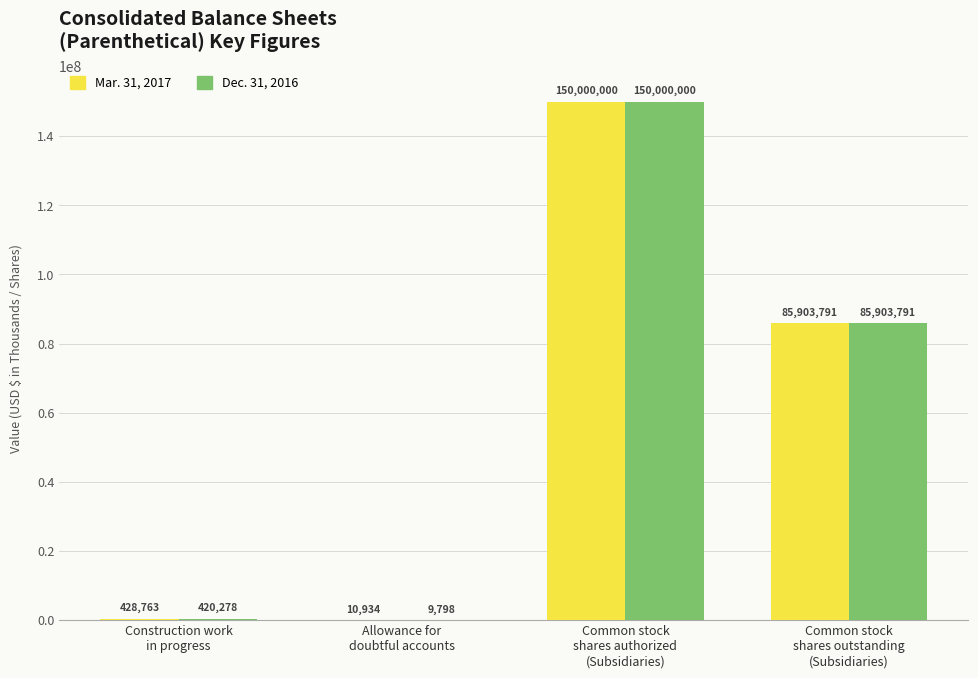

Which series has the largest total across all categories?

Mar. 31, 2017